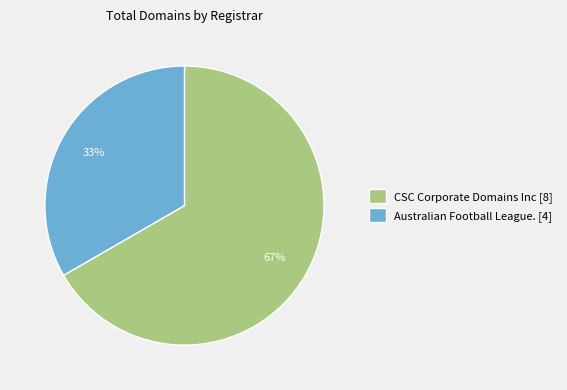

Is the sum of Australian Football League. [4] and CSC Corporate Domains Inc [8] greater than half?

Yes